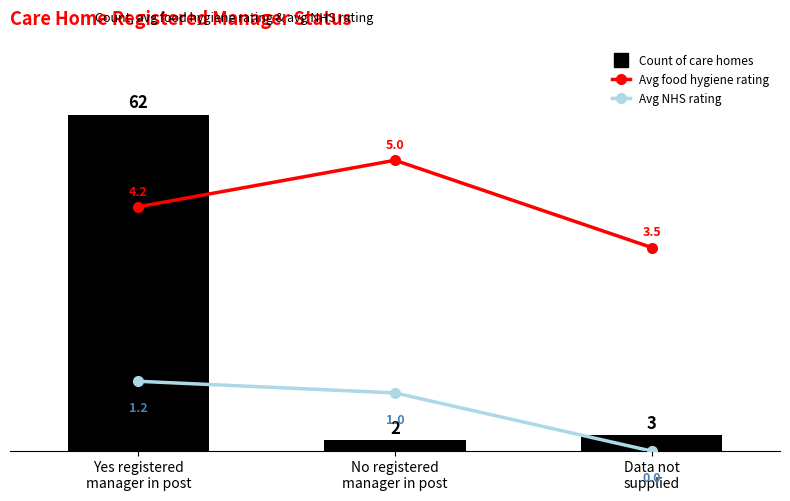

Rank the series at Data not
supplied from highest to lowest value.

Avg food hygiene rating, Count of care homes, Avg NHS rating